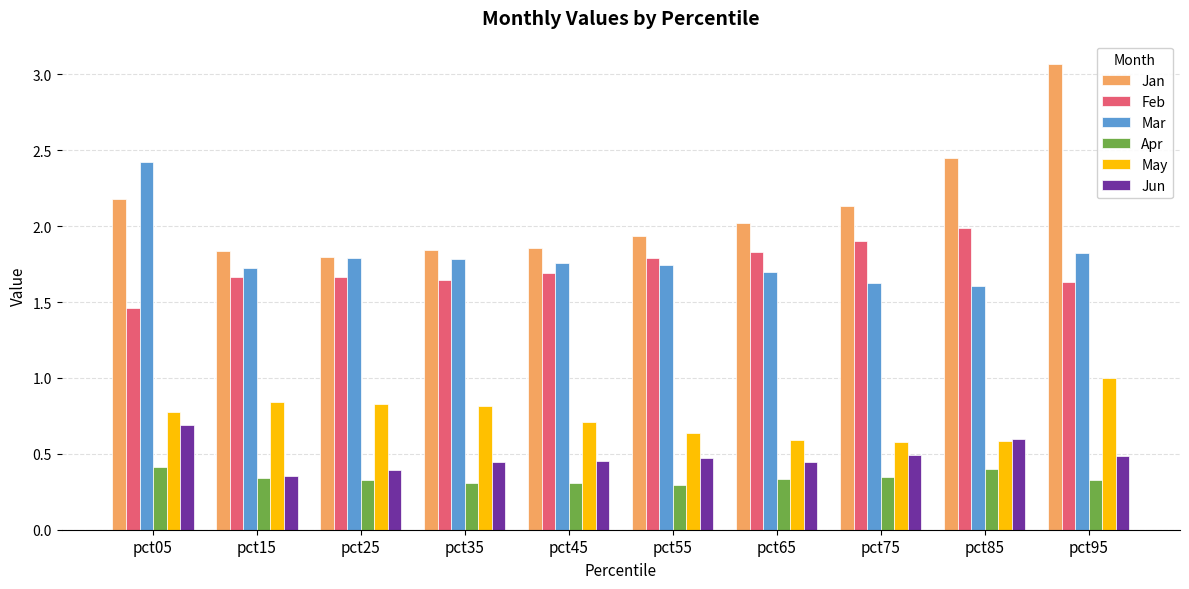

The value of Jan at pct25 is 1.1. True or false?

False